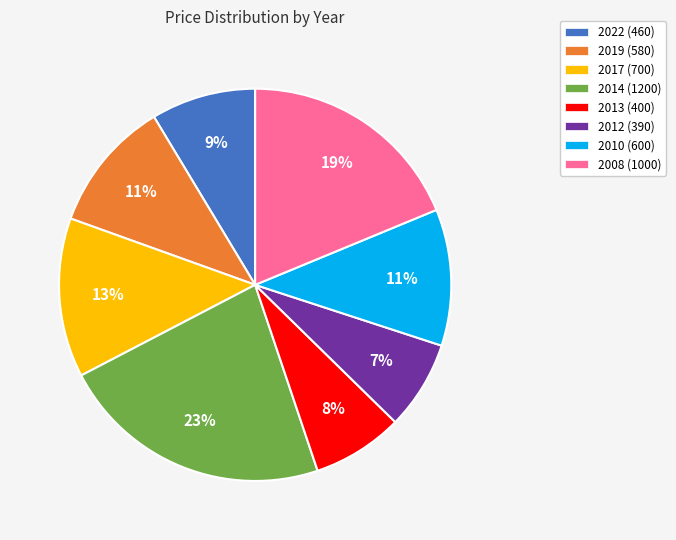

Is 2022 the majority of the pie?

No